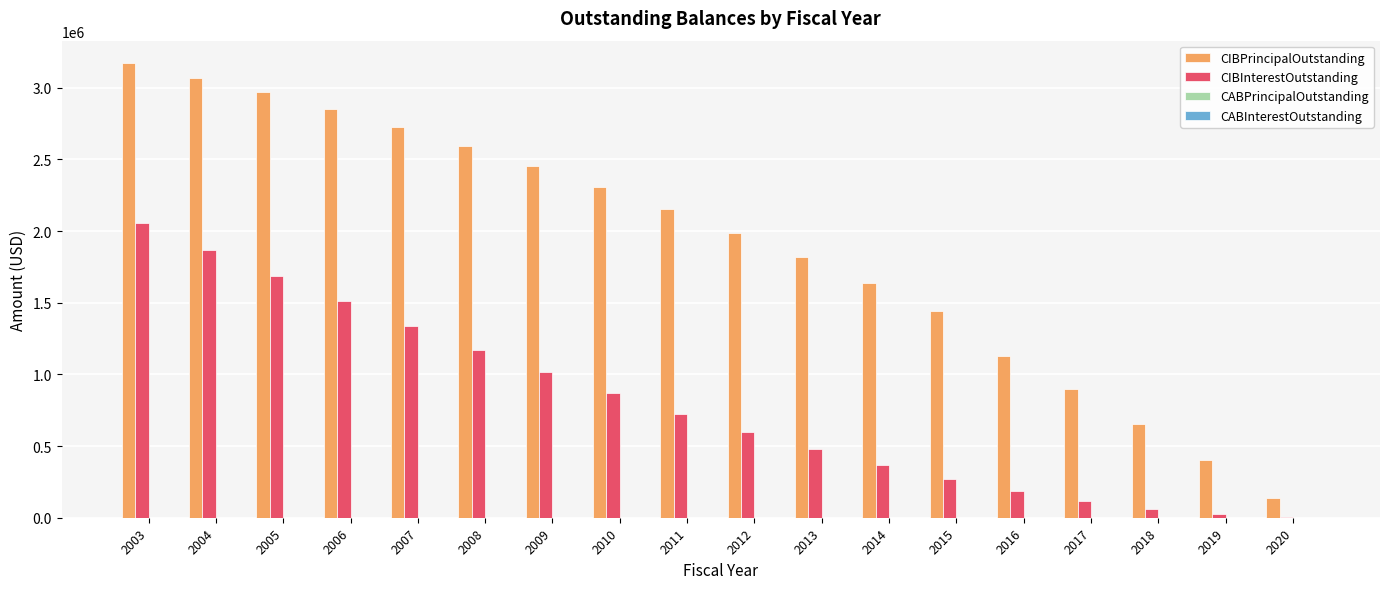

What is the total value across all series at 2016?

1314785.0